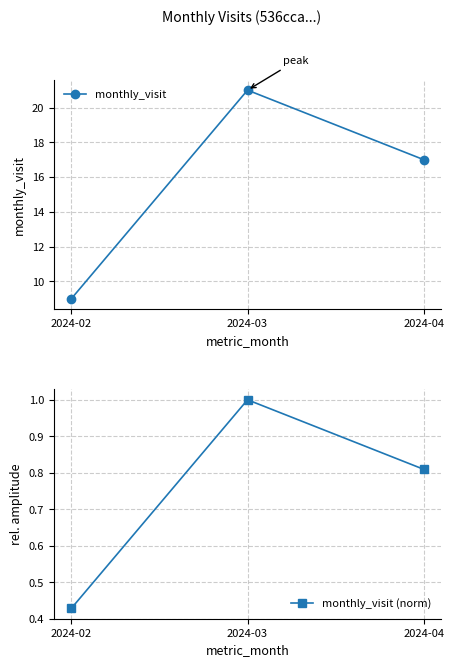

How many series are shown in this chart?

2